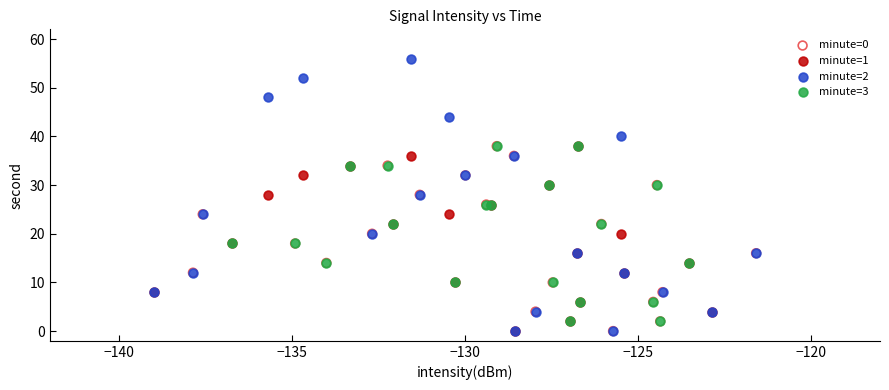

Which series has the largest Y range (max minus min)?

minute=2